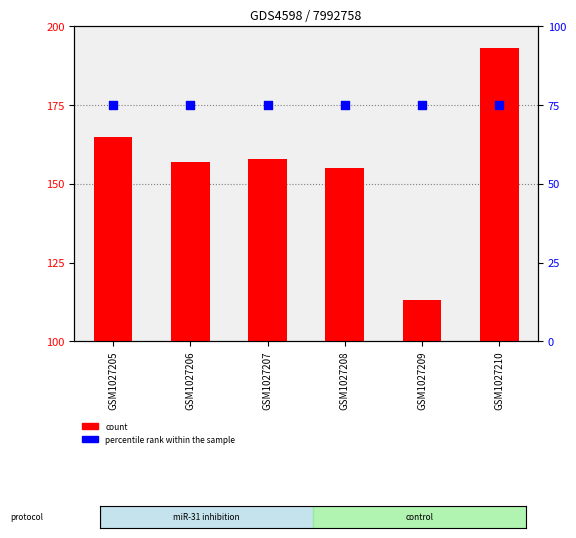

At which category is the sum across all series the highest?

GSM1027210